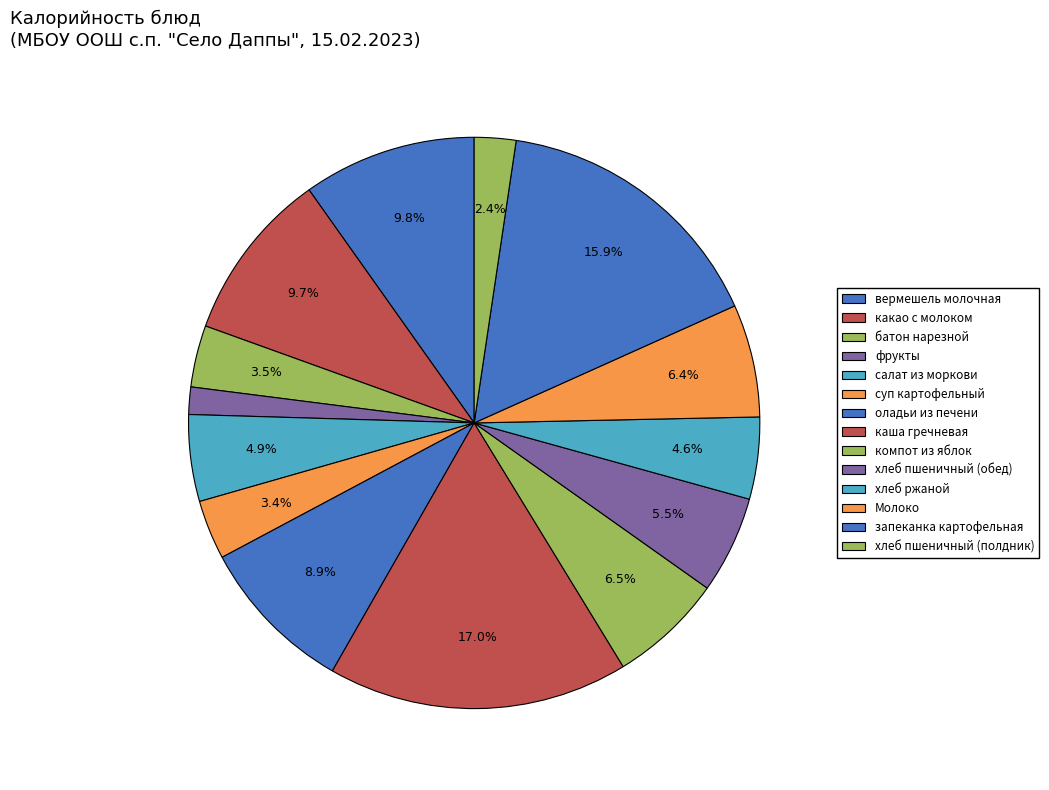

Does вермешель молочная account for over 50% of the chart?

No